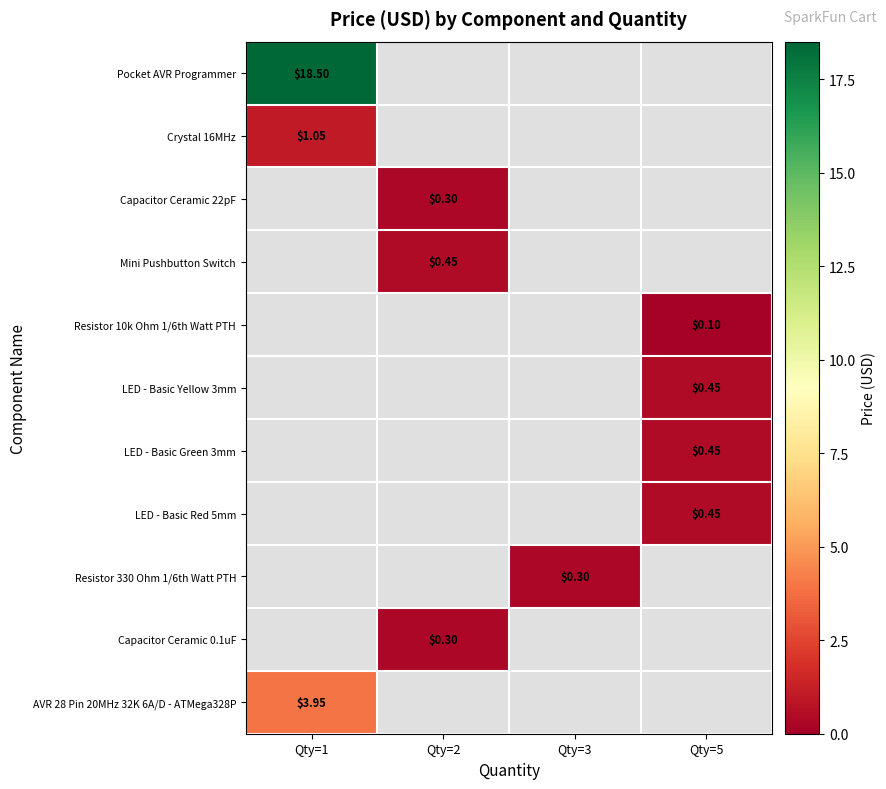

At how many categories does at least one series exceed 10?

1